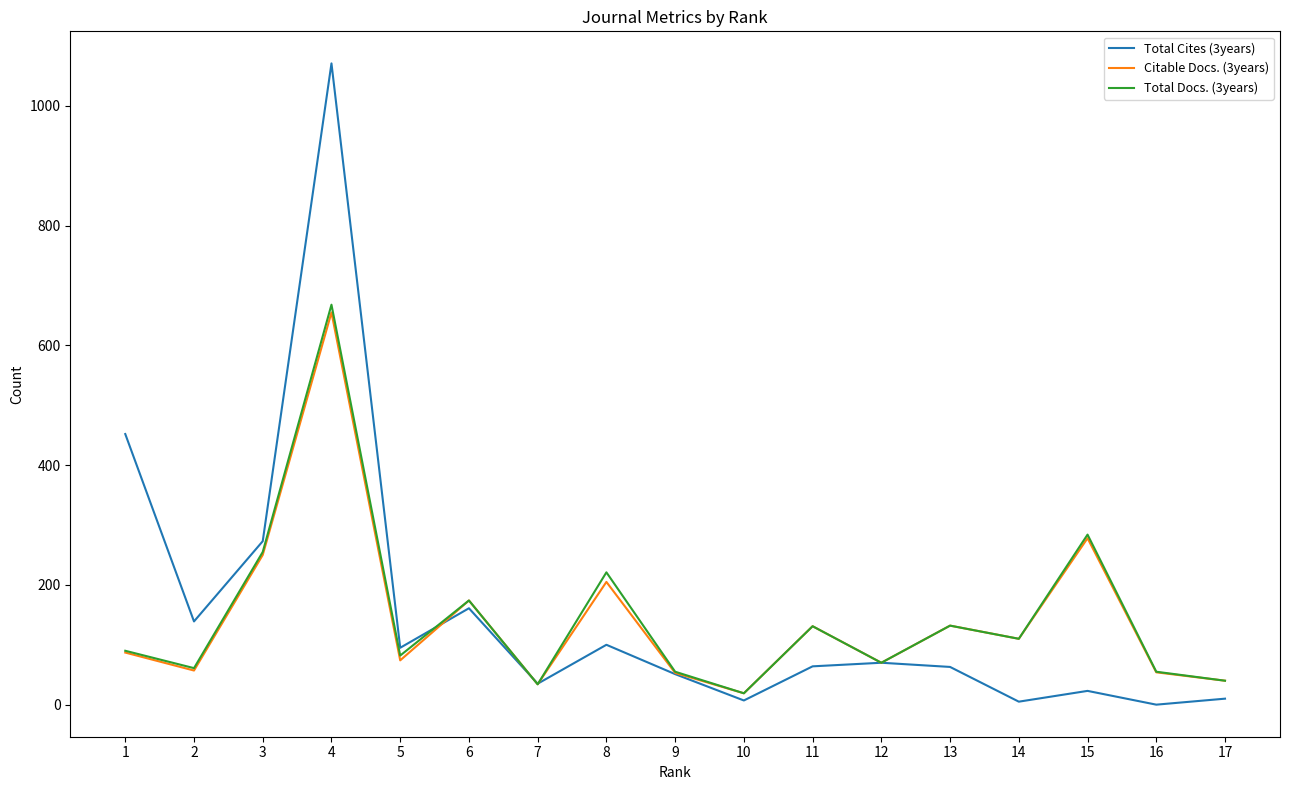

Is the value of Total Docs. (3years) at 12 greater than the value of Total Cites (3years) at 16?

Yes